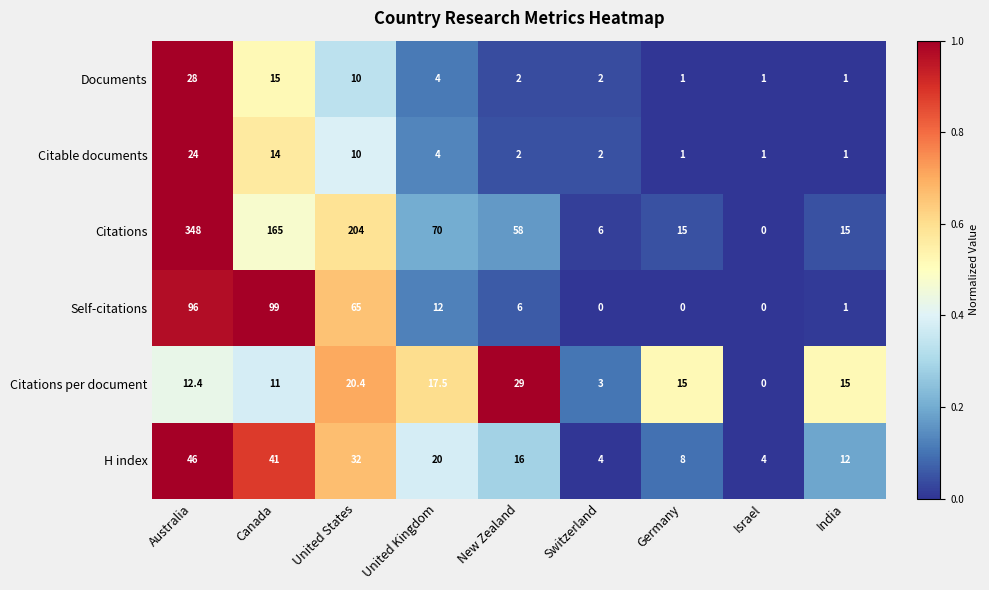

Which category has the highest value across all series?

Australia